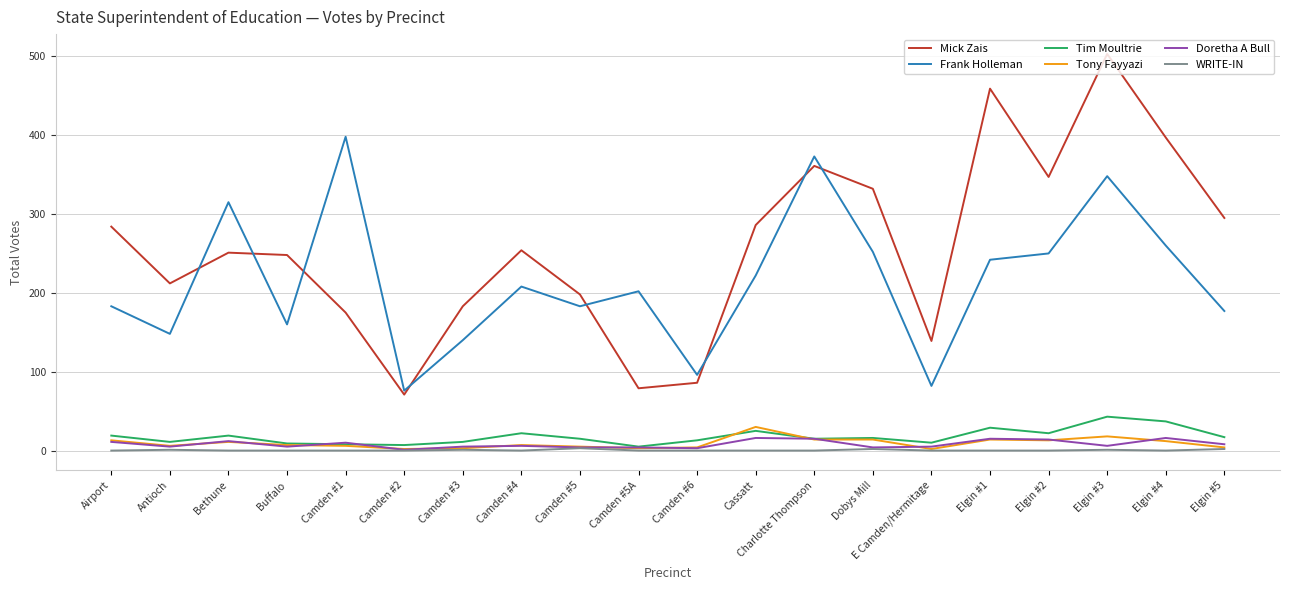

Is it true that Tim Moultrie equals 15 at Charlotte Thompson?

True